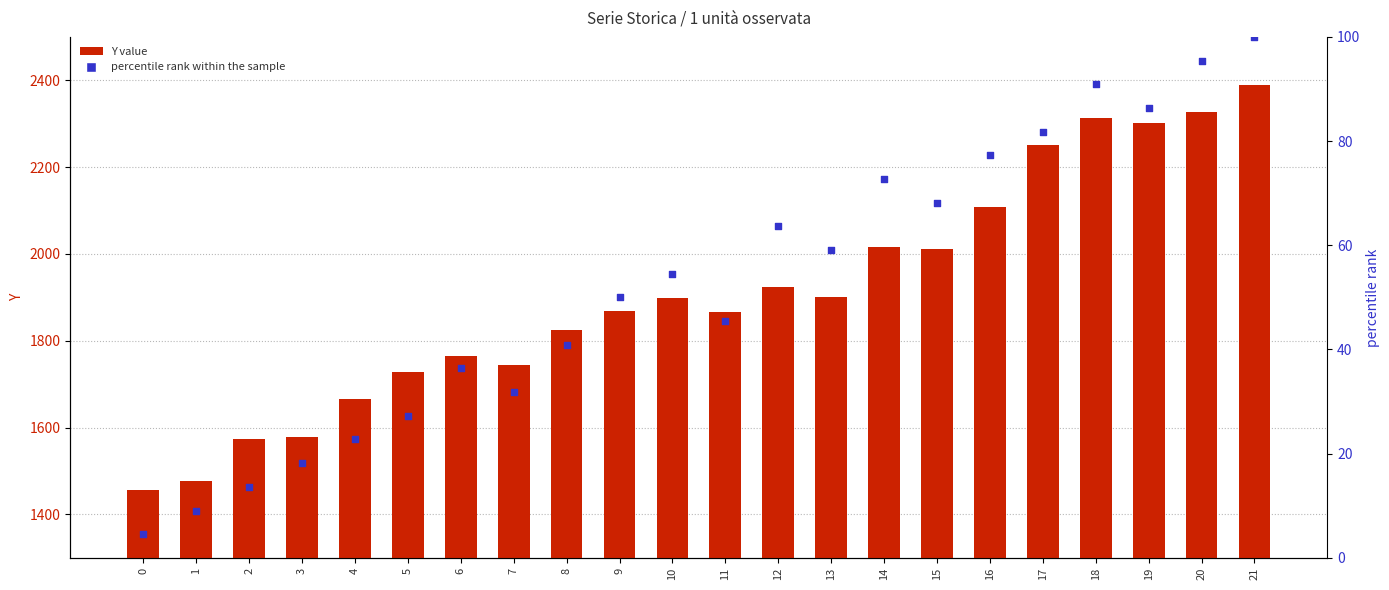

Which series has the largest Y range (max minus min)?

Y value